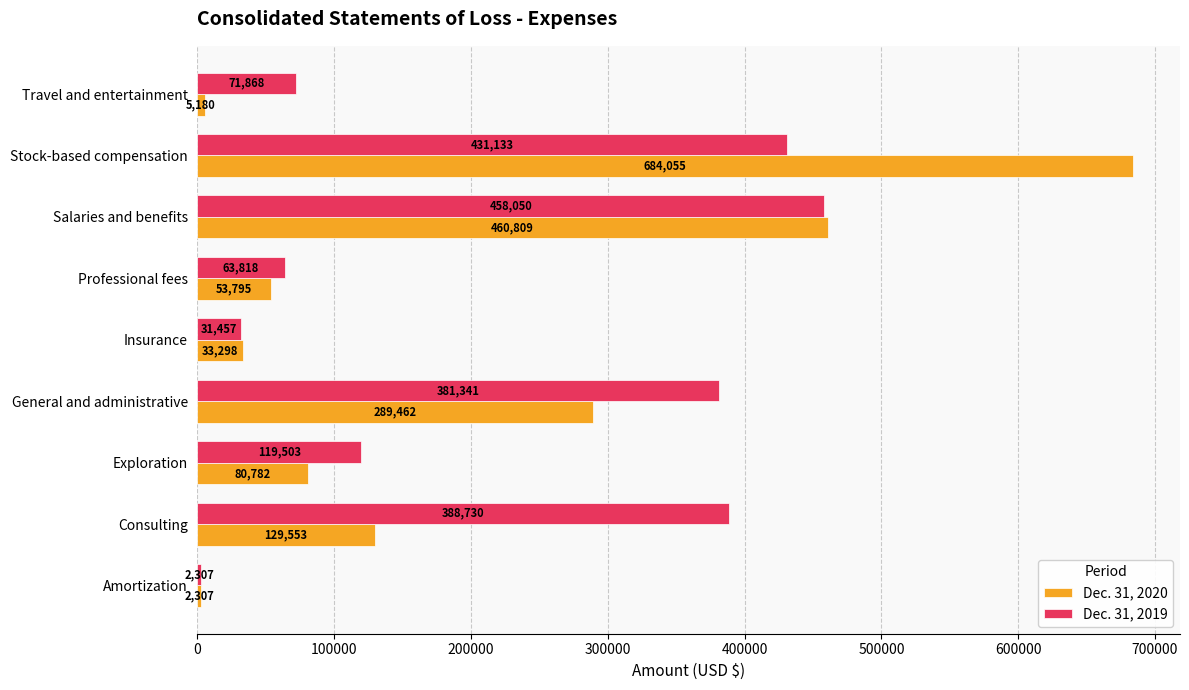

Which series has the largest range (max minus min)?

Dec. 31, 2020